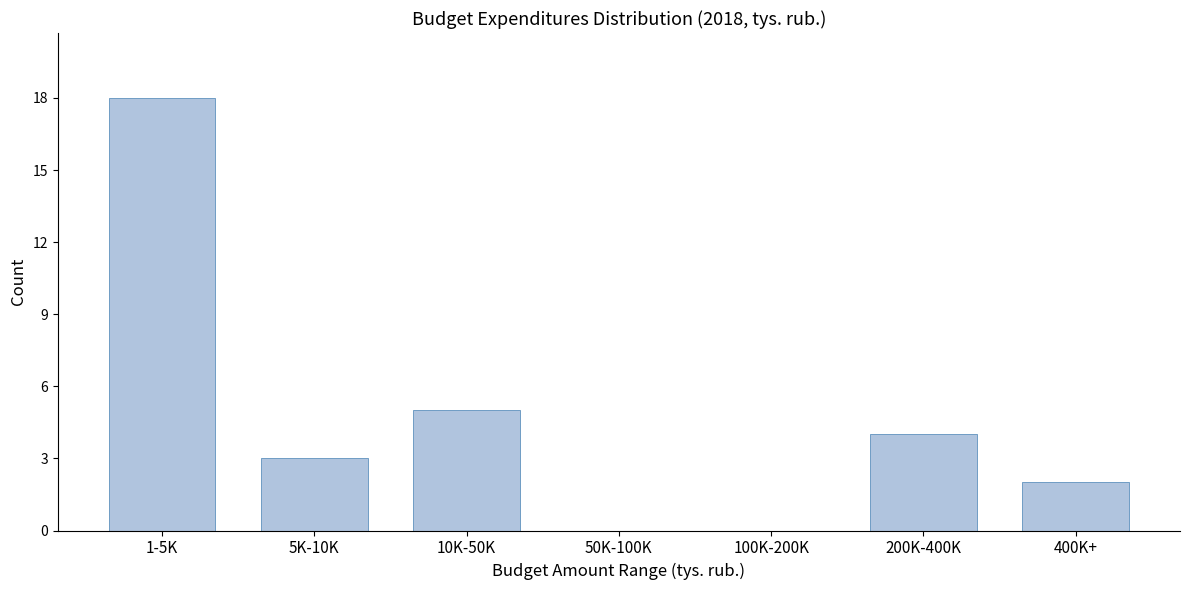

Reading right to left, transcribe all the data shown in this chart.

400K+=2	200K-400K=4	100K-200K=0	50K-100K=0	10K-50K=5	5K-10K=3	1-5K=18